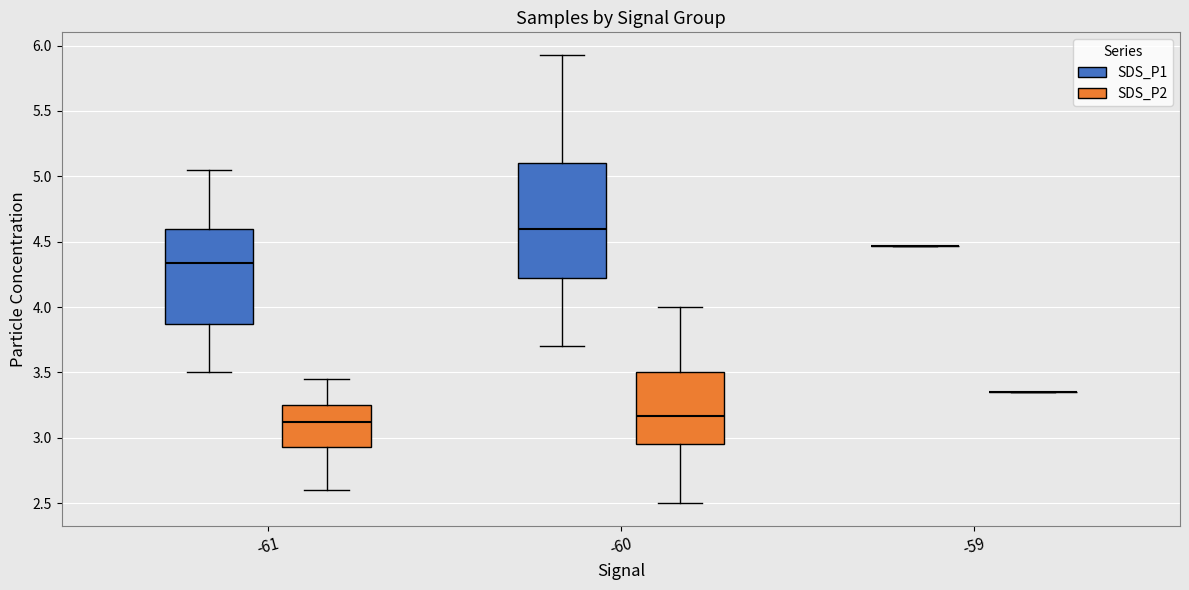

Reading left to right, read every box against the y-axis: the position of its median line, the range the box covers, and the ends of its whiskers. The values are not printed on the chart, so give them approximately, as read against the axis.

-61 (SDS_P1): median 4.35, box 3.85 to 4.60, whiskers 3.50 to 5.05
-61 (SDS_P2): median 3.10, box 2.95 to 3.25, whiskers 2.60 to 3.45
-60 (SDS_P1): median 4.60, box 4.20 to 5.10, whiskers 3.70 to 5.95
-60 (SDS_P2): median 3.15, box 2.95 to 3.50, whiskers 2.50 to 4.00
-59 (SDS_P1): box collapsed to a line at 4.45, whiskers 4.45 to 4.45
-59 (SDS_P2): box collapsed to a line at 3.35, whiskers 3.35 to 3.35